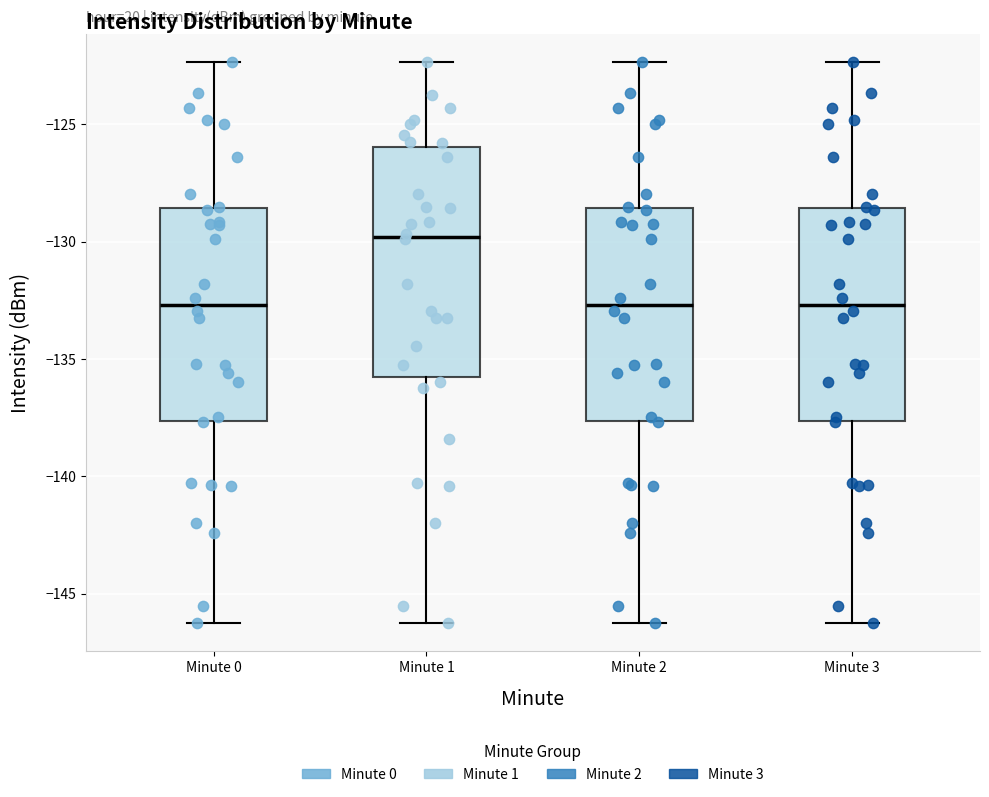

Reading left to right, transcribe this box plot: for each box, give where its median line is, the range the box spans, and where its two whiskers end, as read against the y-axis. The values are not printed on the chart, so give them approximately, as read against the axis.

Minute 0: median -132.5, box -137.5 to -128.5, whiskers -146.0 to -122.5
Minute 1: median -130.0, box -136.0 to -126.0, whiskers -146.0 to -122.5
Minute 2: median -132.5, box -137.5 to -128.5, whiskers -146.0 to -122.5
Minute 3: median -132.5, box -137.5 to -128.5, whiskers -146.0 to -122.5